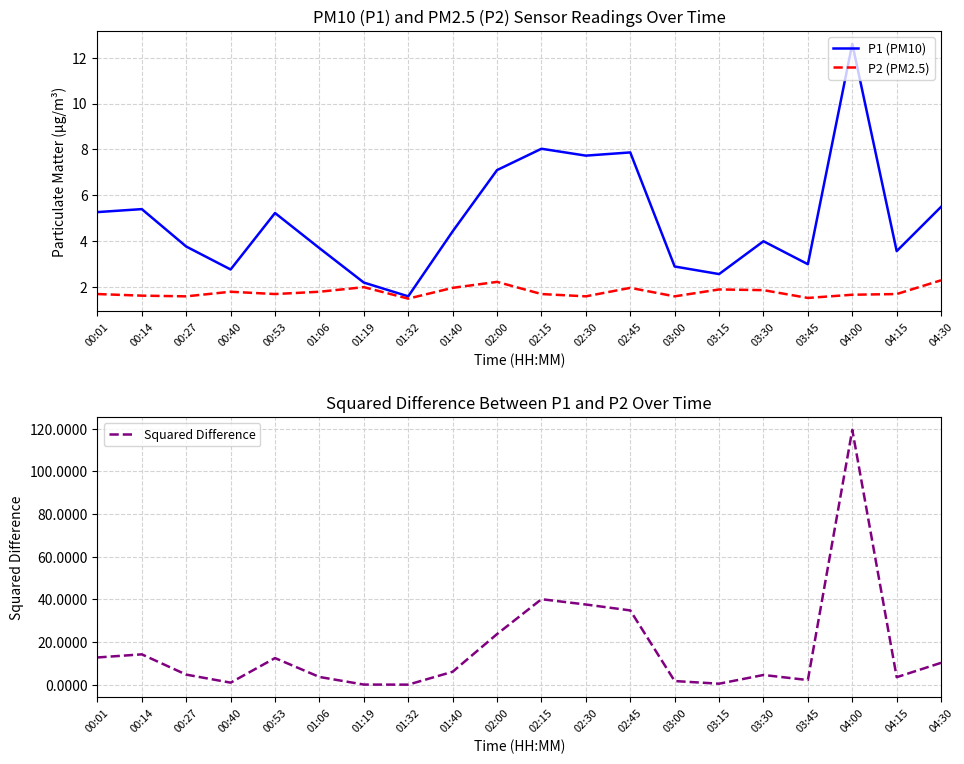

True or false: Squared Difference has more than 2 points higher than both neighbors.

True